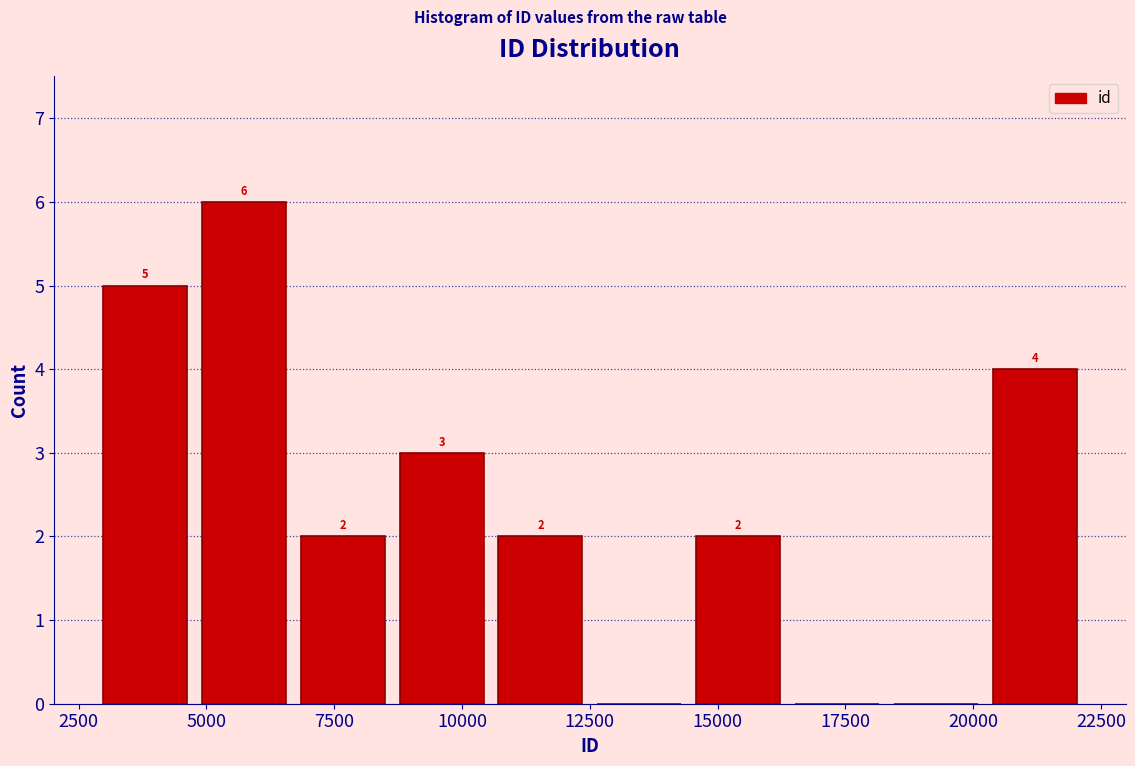

Read against the x-axis, roughly where is the centre of the tallest bar?

5500